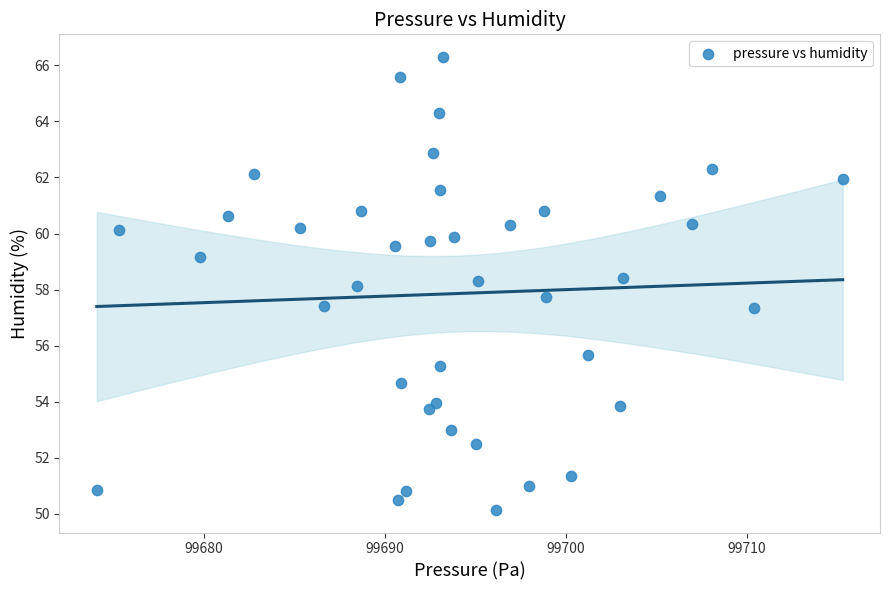

What is the range of X values (max minus min)?

41.2